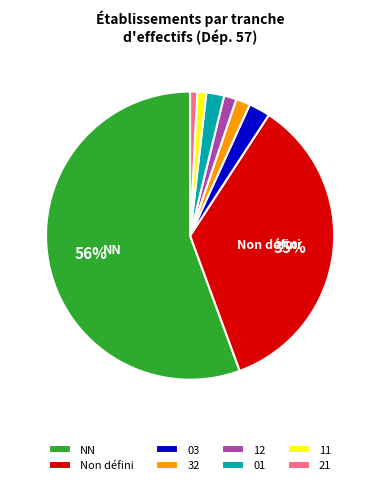

To the nearest percent, what is the difference between the largest and smallest slice percentages?

55%